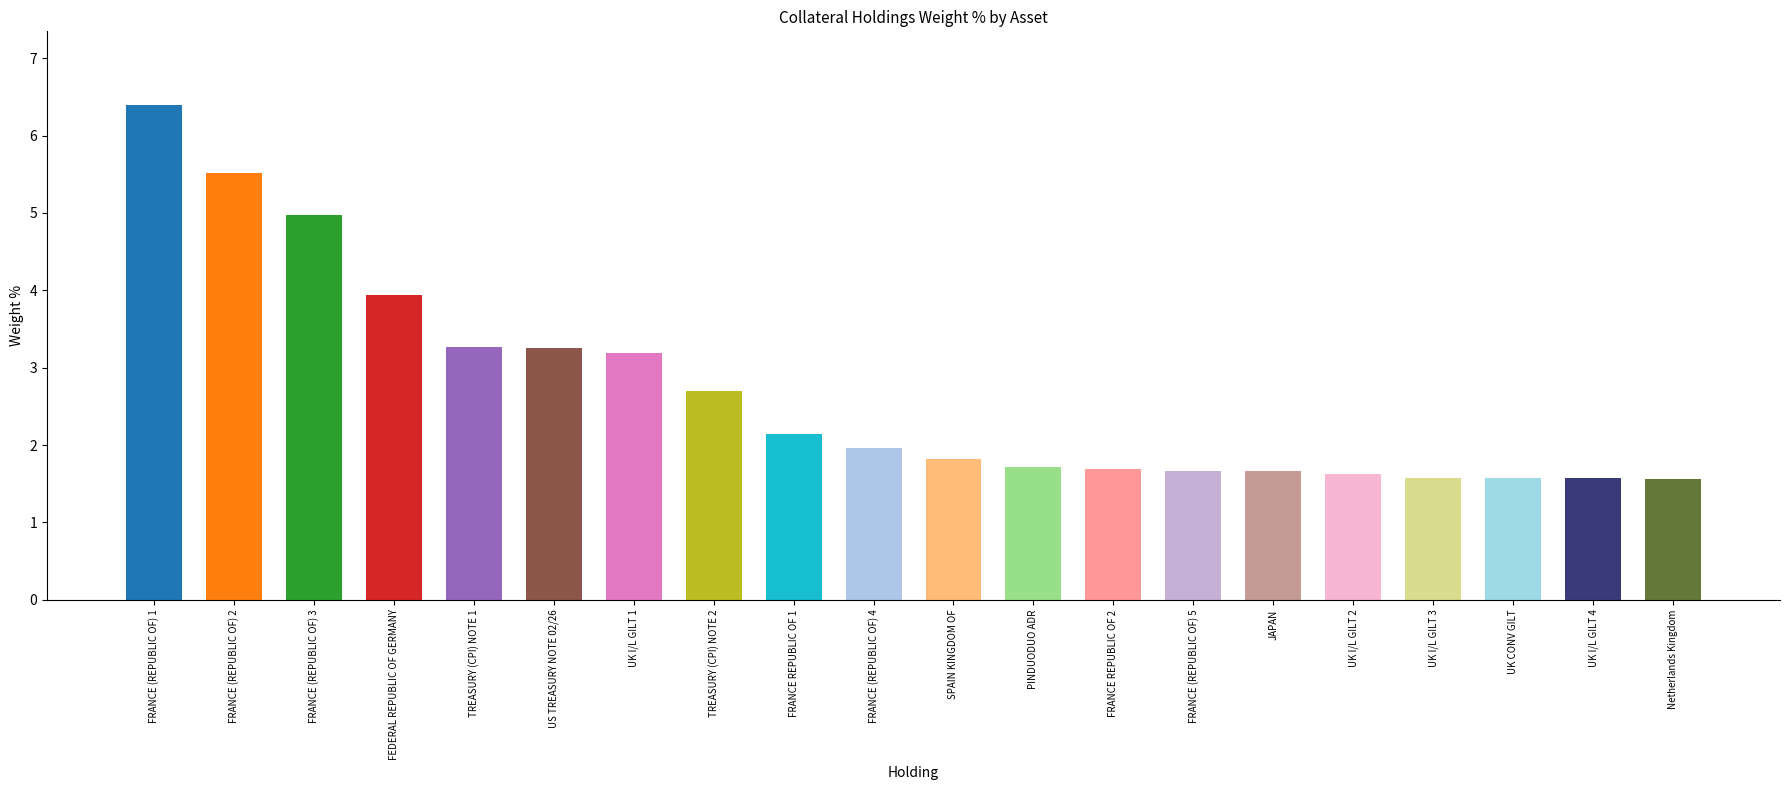

Reading left to right, list all the values displayed in this chart.

6.4	5.5	5.0	3.9	3.3	3.3	3.2	2.7	2.1	2.0	1.8	1.7	1.7	1.7	1.7	1.6	1.6	1.6	1.6	1.6